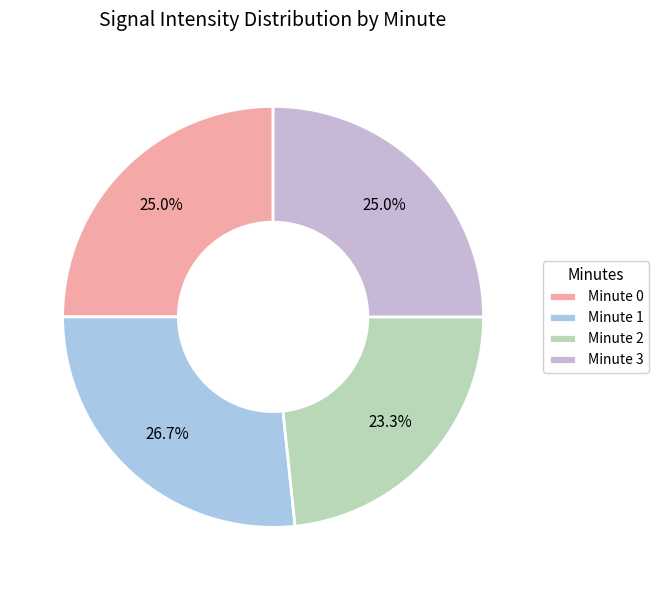

Is it true that Minute 1 is 35% of the pie?

False